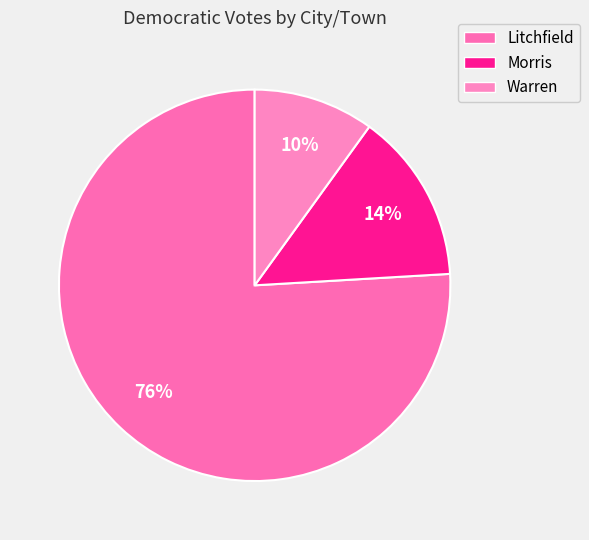

Does Litchfield account for over 50% of the chart?

Yes